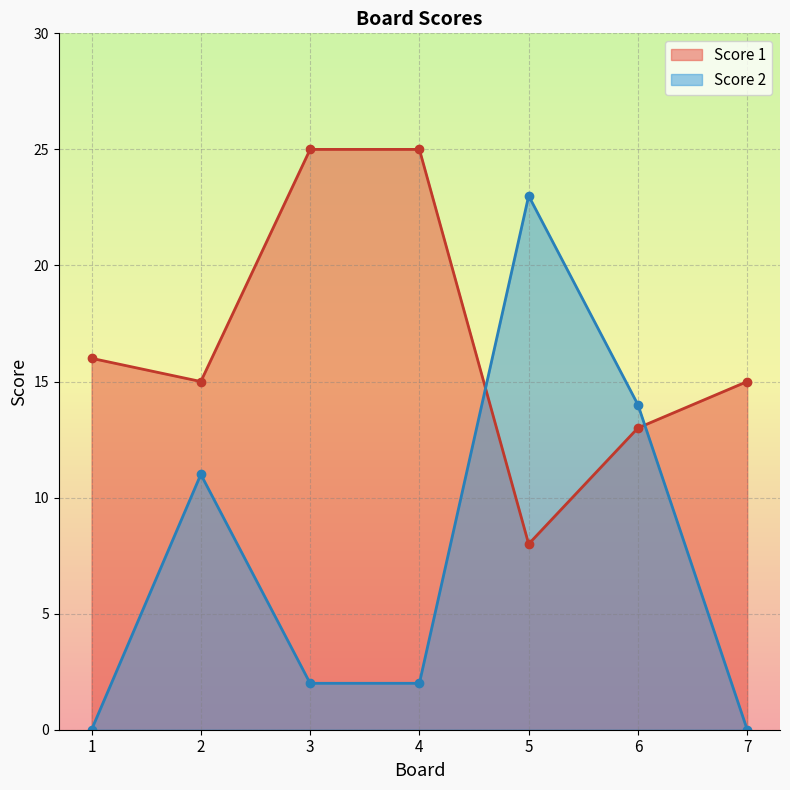

Reading right to left, list all the values displayed in this chart.

Score 1: 7=15	6=13	5=8	4=25	3=25	2=15	1=16
Score 2: 7=0	6=14	5=23	4=2	3=2	2=11	1=0